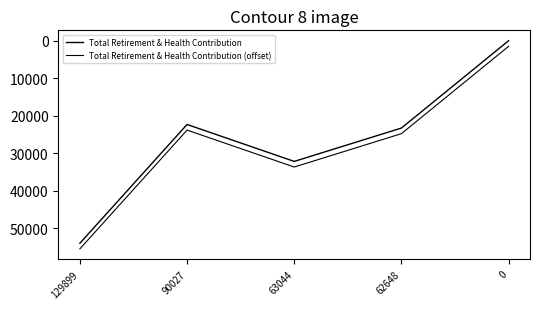

How many lines are shown in the chart?

2